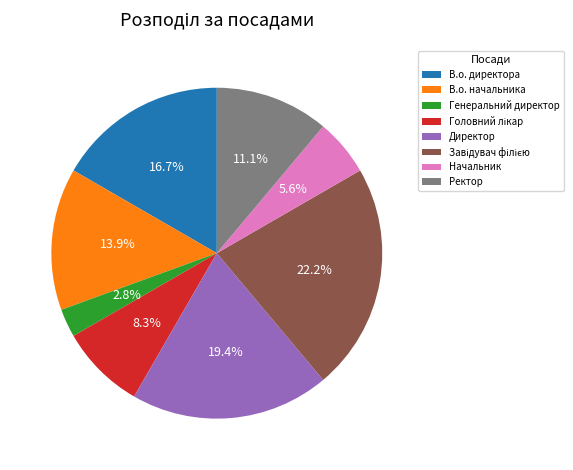

Count the number of slices in the pie.

8